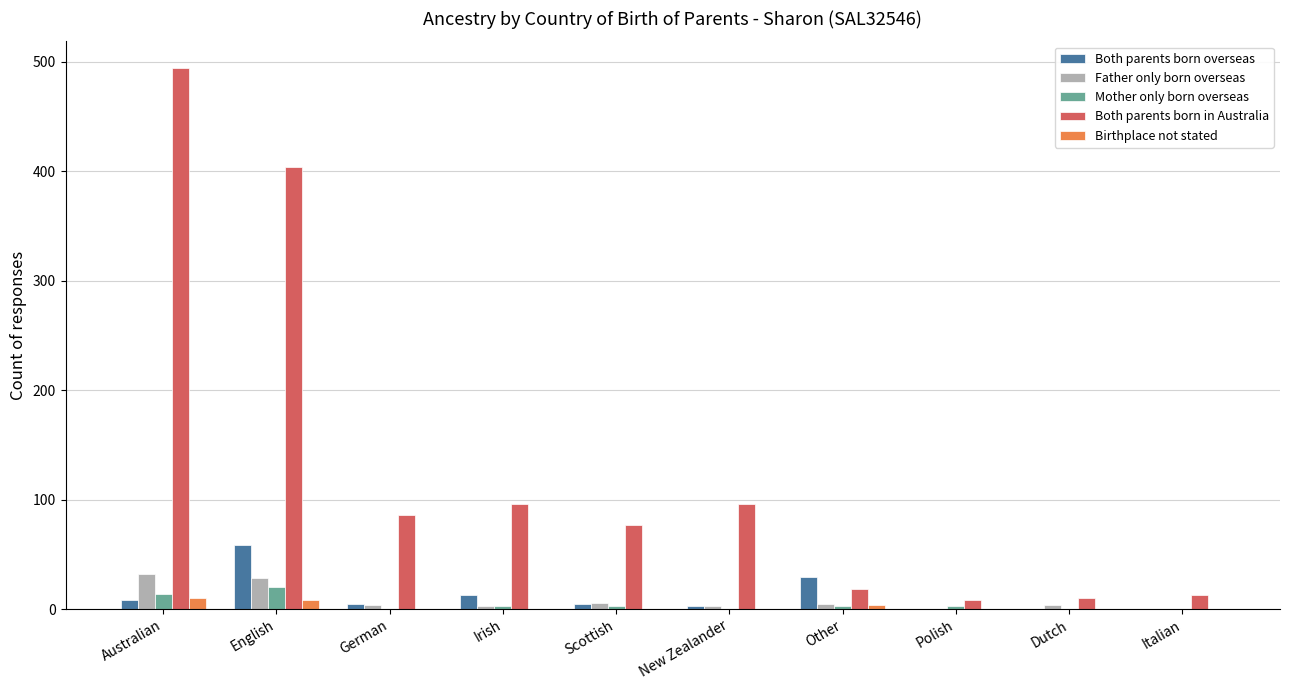

How many series are shown in this chart?

5